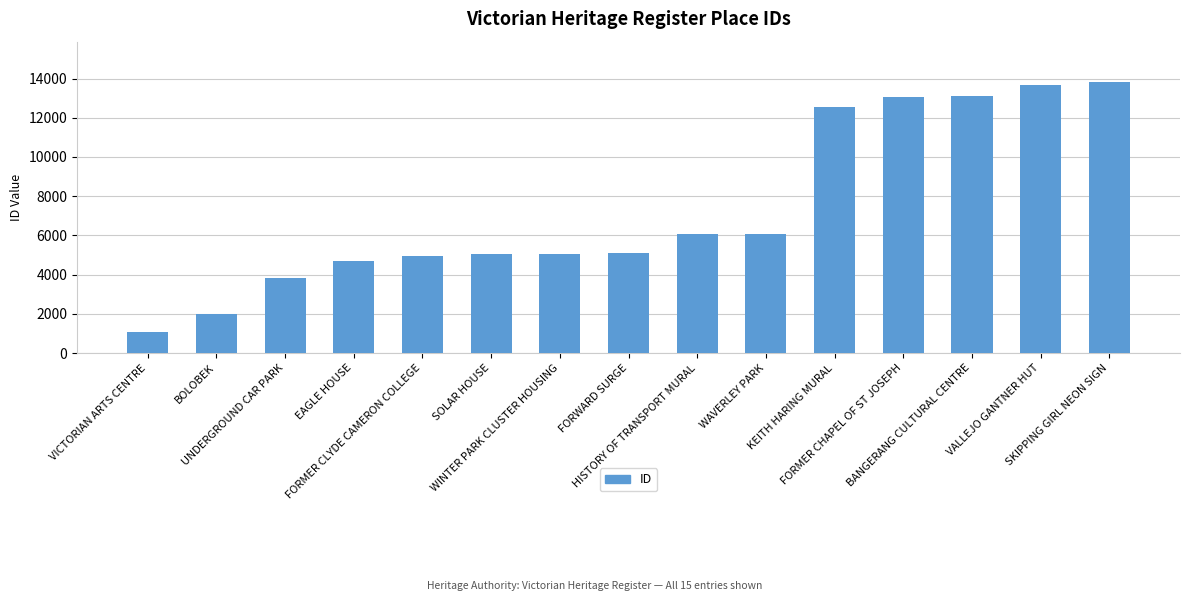

How many bars are there in total?

15